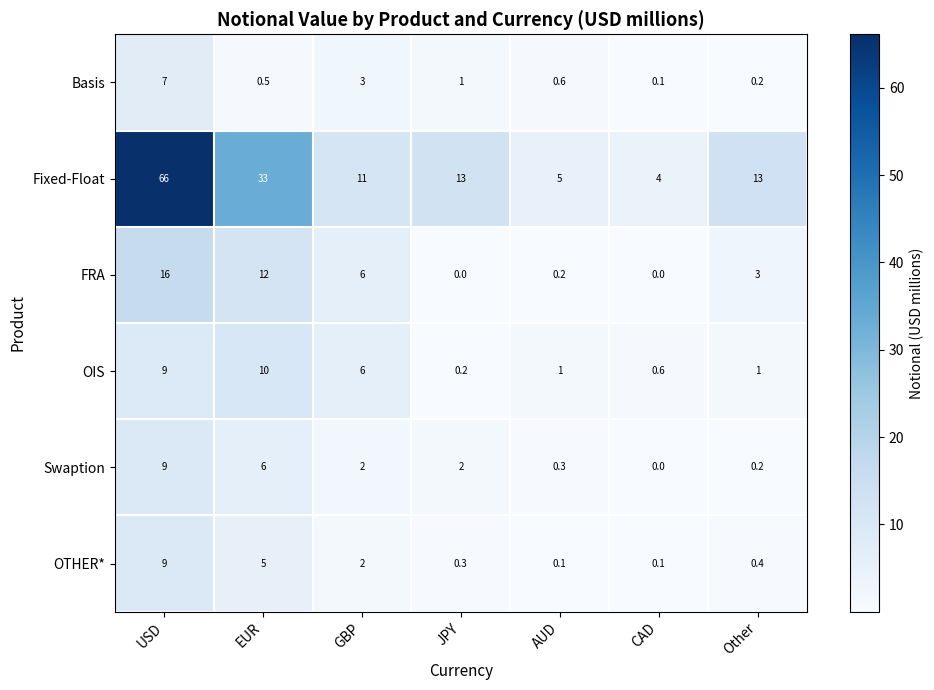

What is the maximum value shown in the chart?

66.0